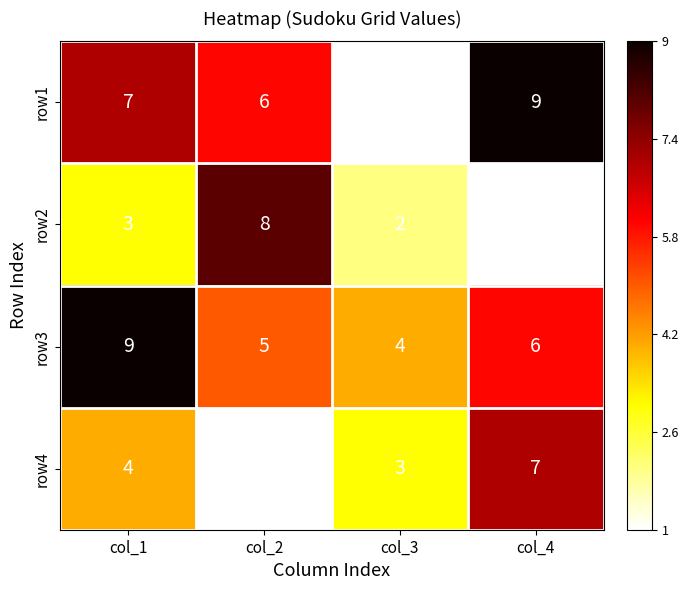

True or false: row4 has a value of 6 at col_1.

False